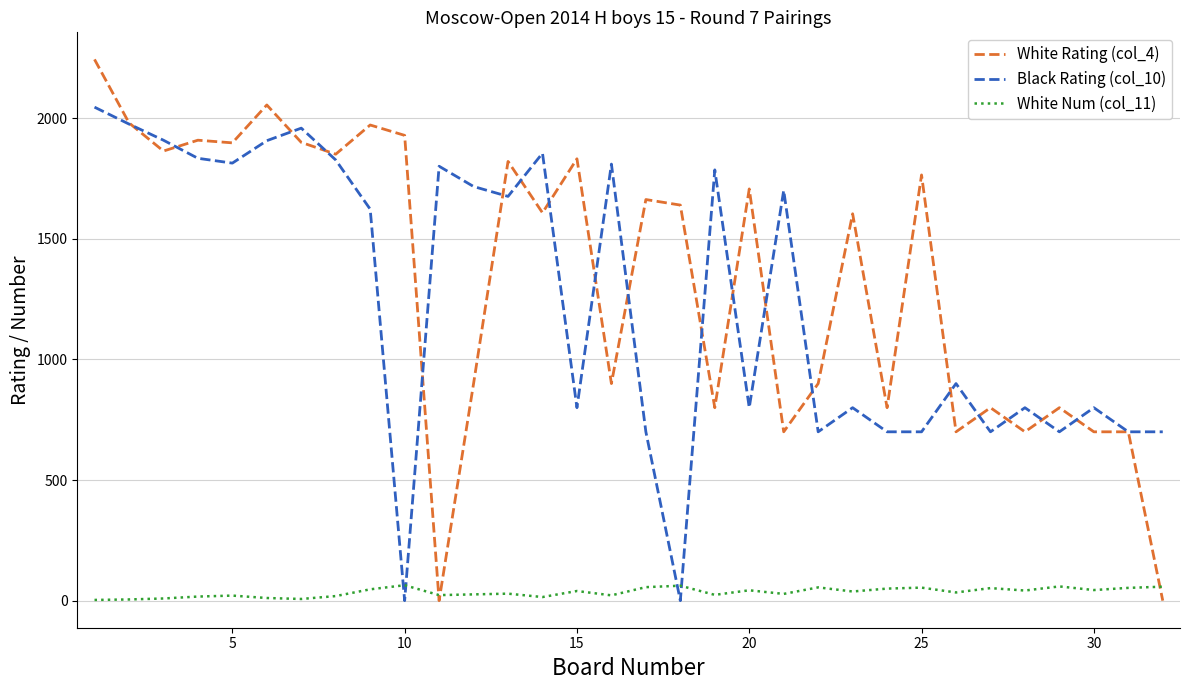

After their last crossing, which series has the higher values: Black Rating (col_10) or White Num (col_11)?

Black Rating (col_10)